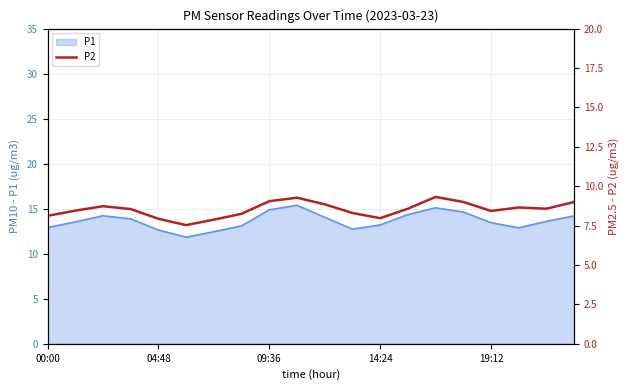

What is the maximum value for P1?

15.4